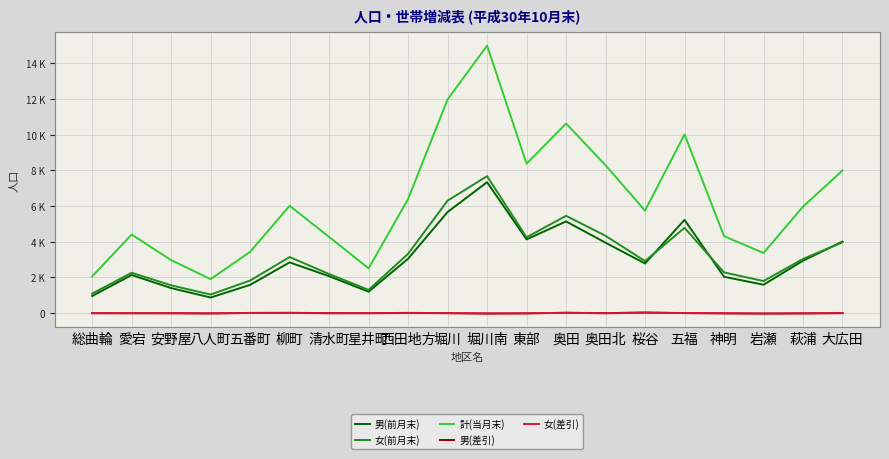

How many interior local peaks does the 計(当月末) series have?

5